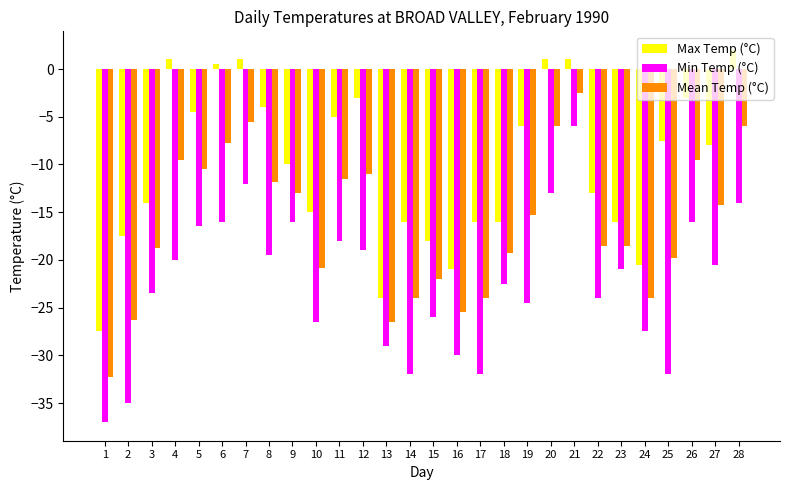

Where is Max Temp (°C) nearest to the value -12?

22